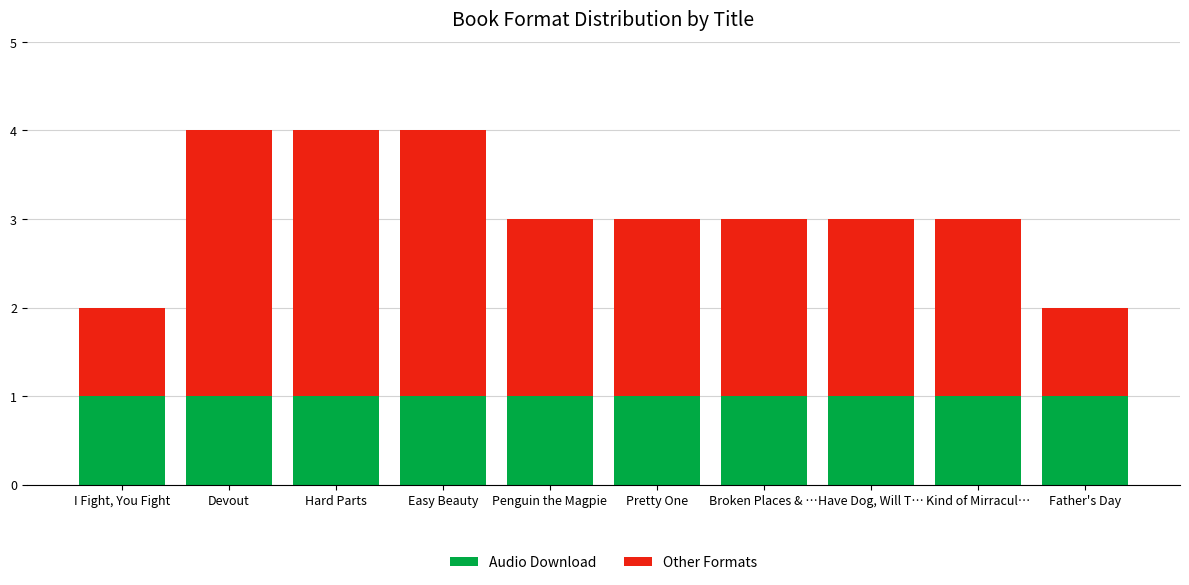

What is the sum of all Audio Download values?

10